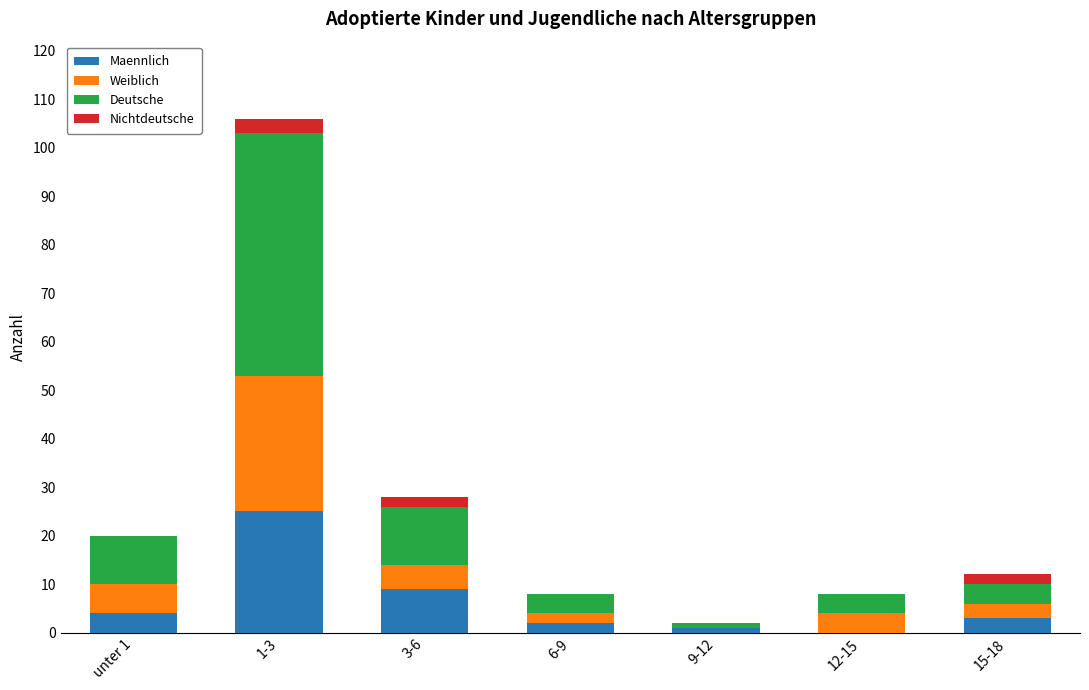

Reading left to right, what are the values for Maennlich?

unter 1=4	1-3=25	3-6=9	6-9=2	9-12=1	12-15=0	15-18=3